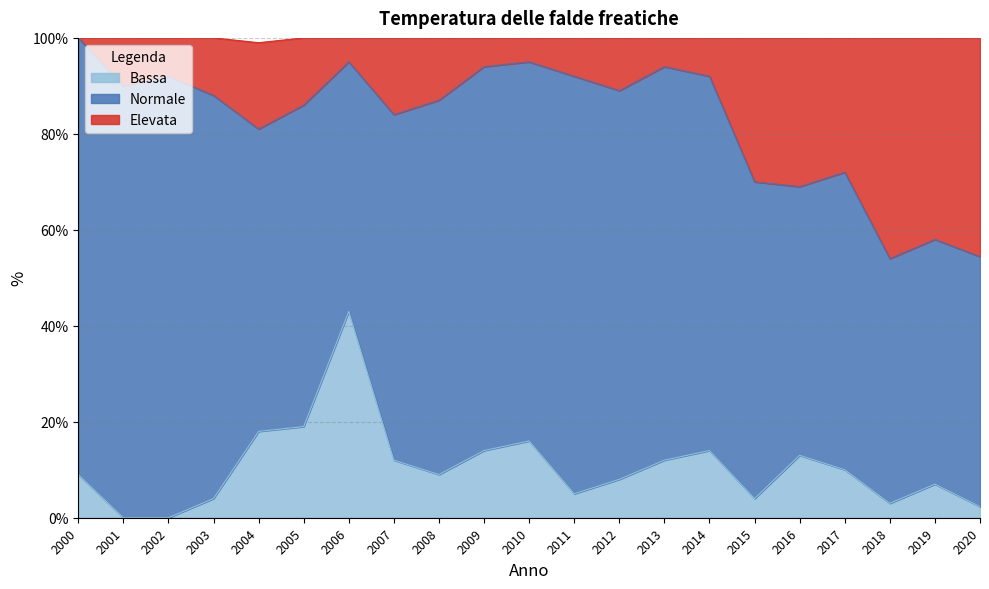

What is the value of the Bassa point at the 13th from the left?

8.0